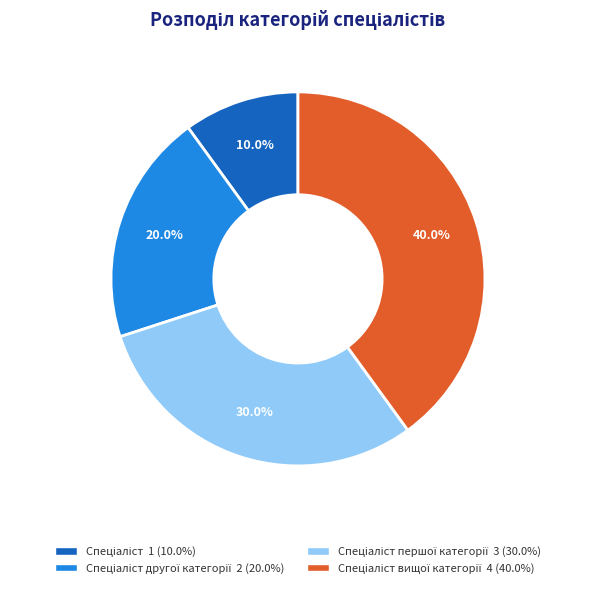

Is there a majority slice in this chart?

No